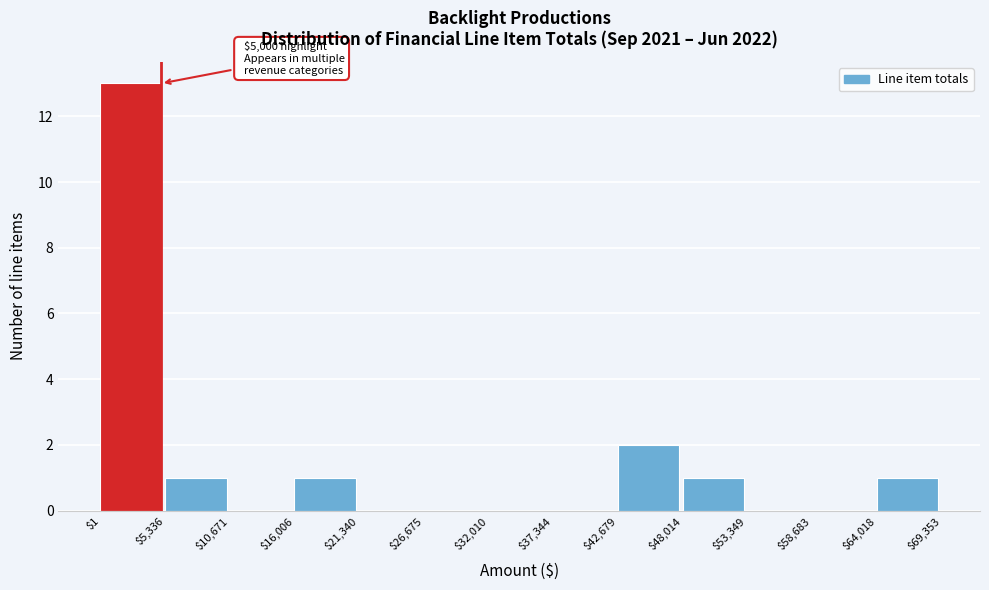

Over which range of the x-axis is the bar tallest?

$1 to $5,336